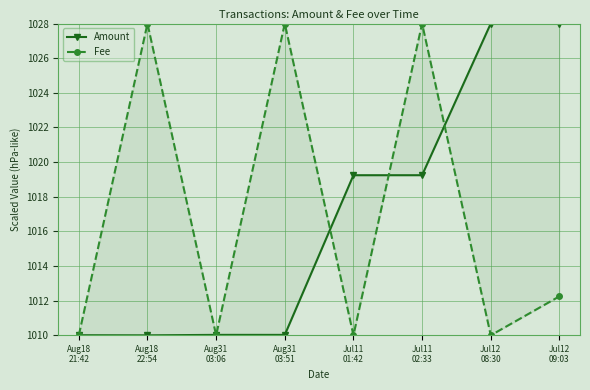

In Amount, how many points are higher than both neighbors (excluding endpoints)?

3